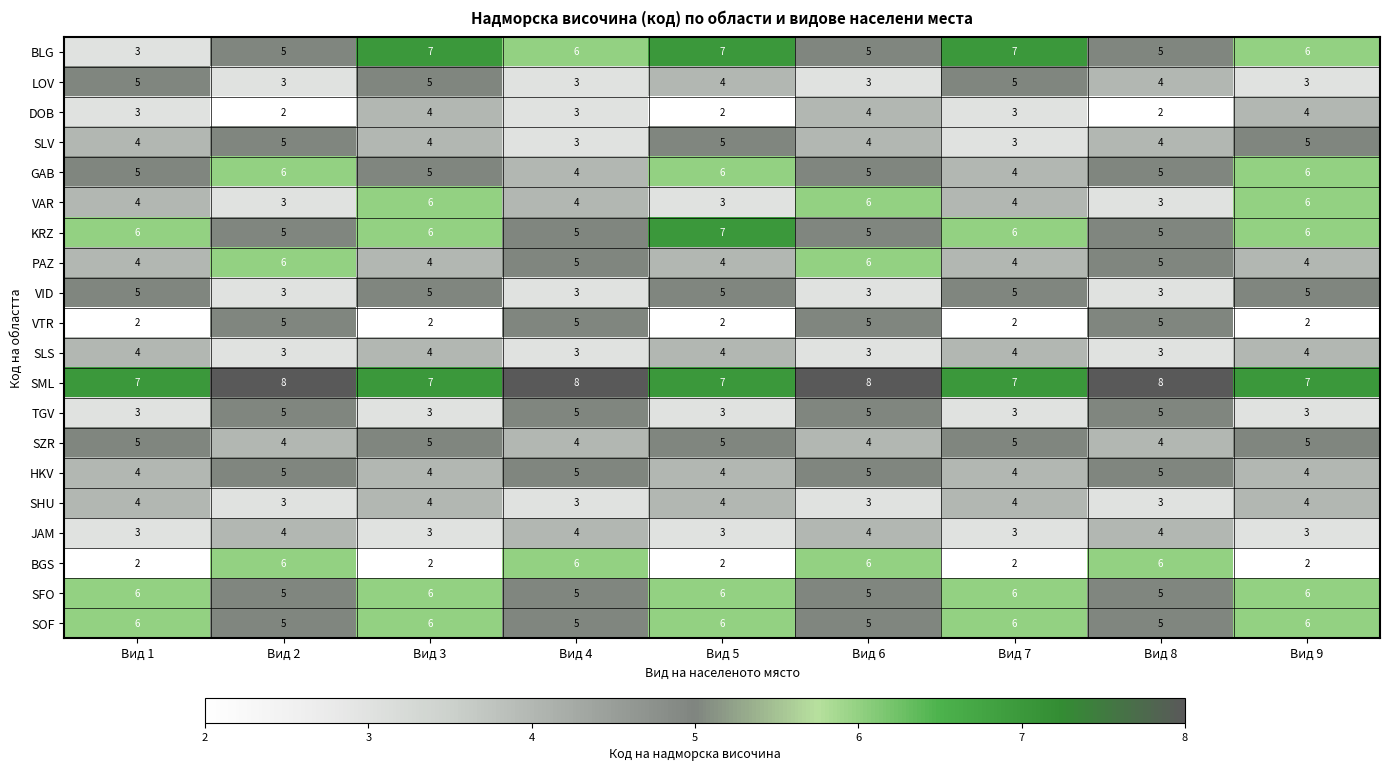

What is the greatest value displayed?

8